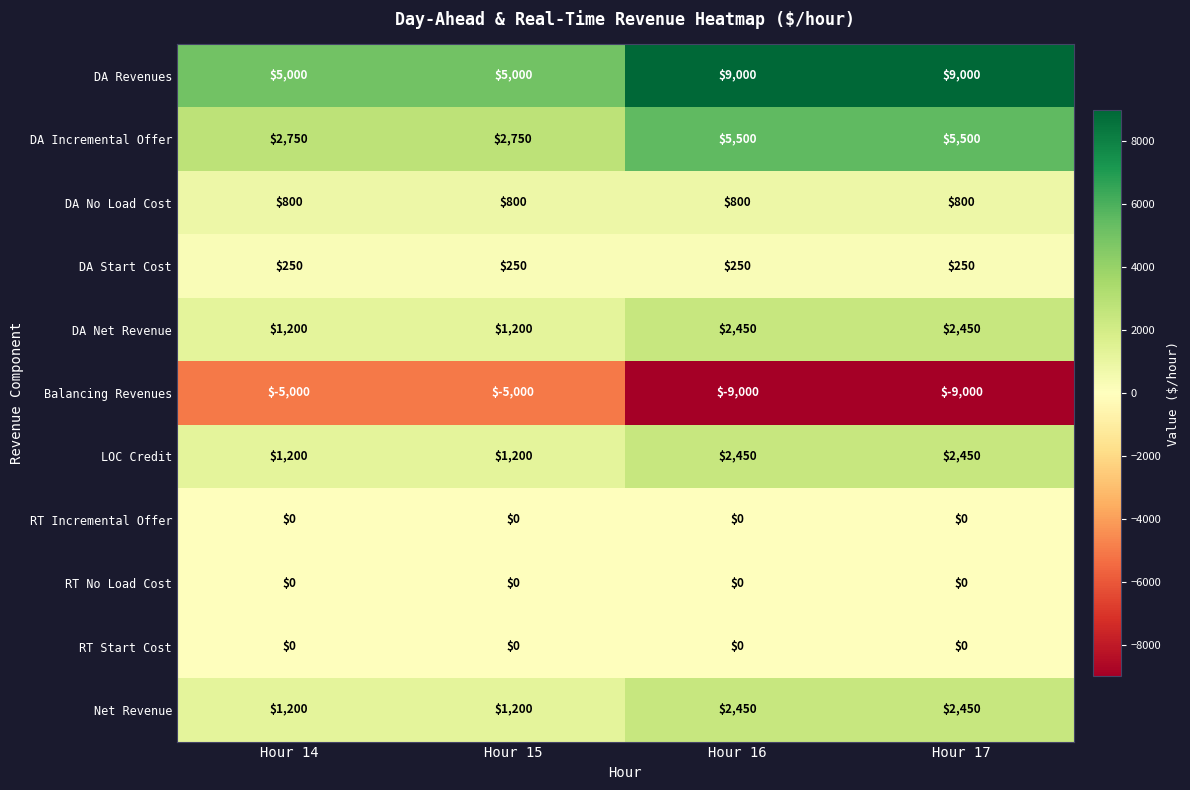

Which series has the largest total across all categories?

DA Revenues